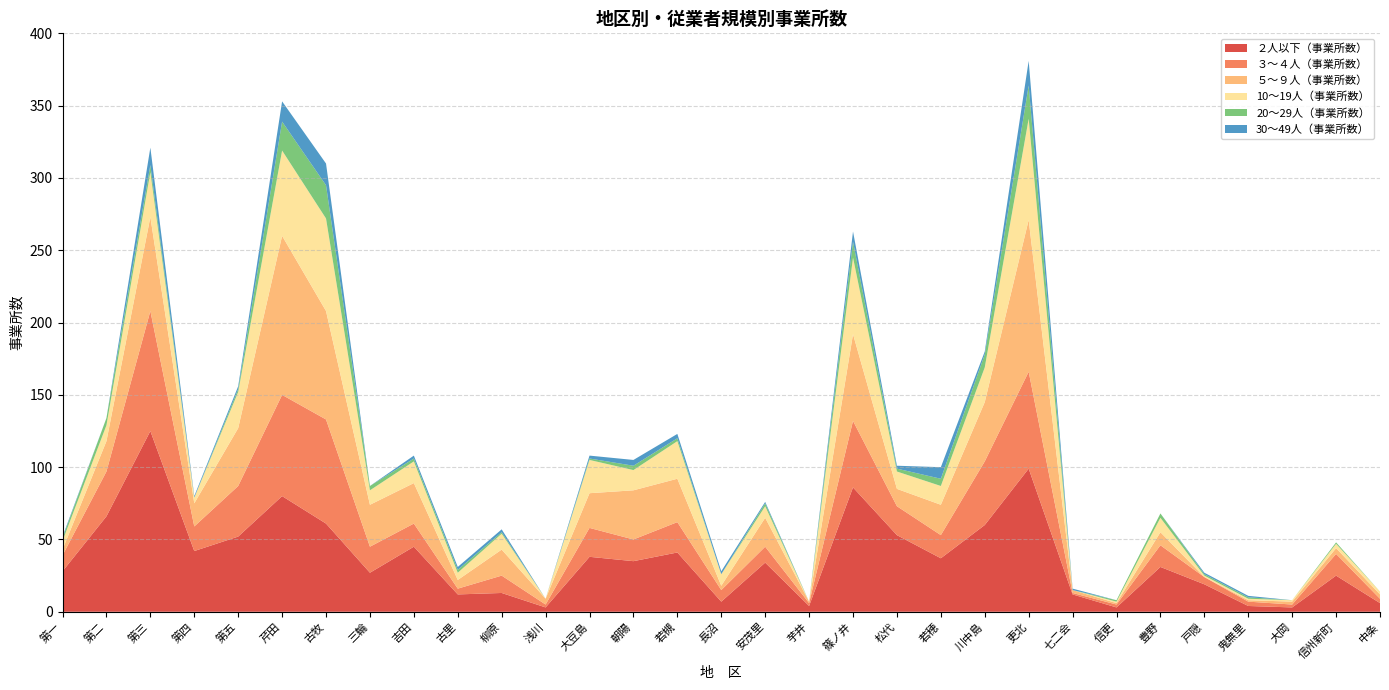

Reading left to right, transcribe all the data shown in this chart.

２人以下（事業所数）: 28	66	125	42	52	80	61	27	45	12	13	3	38	35	41	7	34	4	86	53	37	60	99	12	3	31	19	4	3	25	6
３～４人（事業所数）: 11	31	83	17	35	70	72	18	16	4	12	2	20	15	21	8	11	2	46	20	16	44	67	1	2	15	5	3	2	15	3
５～９人（事業所数）: 4	21	65	16	40	110	75	29	28	6	18	4	24	34	30	3	20	1	60	12	21	41	105	2	1	9	0	1	2	4	3
10～19人（事業所数）: 6	11	31	4	25	59	64	10	15	5	11	0	23	14	26	8	8	0	53	12	13	24	70	0	1	10	1	1	1	3	2
20～29人（事業所数）: 2	5	5	0	2	20	23	3	2	2	1	0	1	3	2	0	2	0	11	2	5	9	23	0	1	3	1	1	0	1	0
30～49人（事業所数）: 1	0	12	1	2	14	15	0	2	2	2	0	2	4	3	2	1	0	7	2	8	2	17	1	0	0	1	1	0	0	0